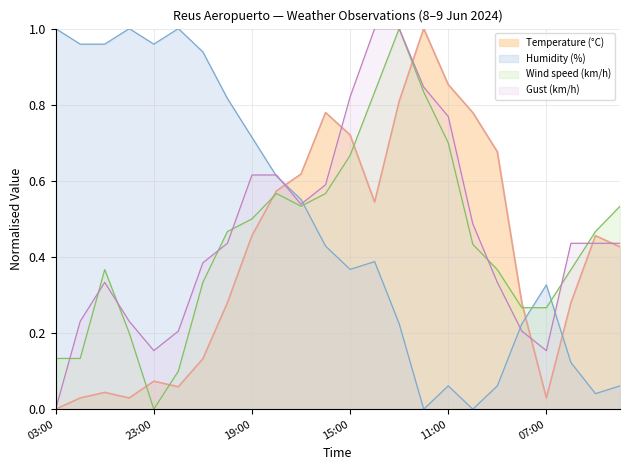

What is the value of the Gust (km/h) point at the 9th from the left?

0.6